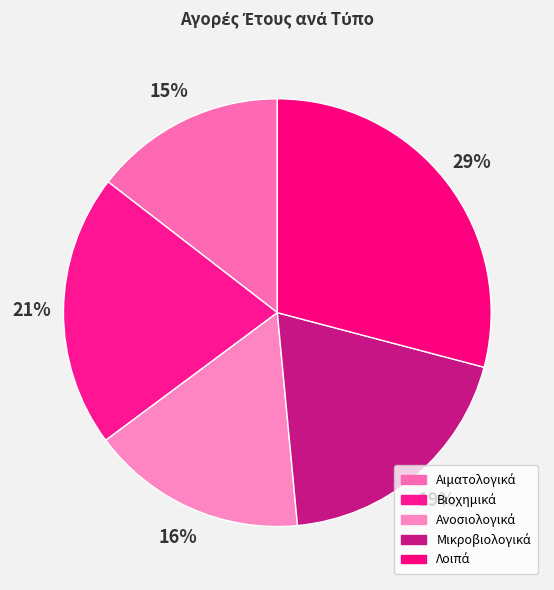

Rank the categories by value from highest to lowest.

Λοιπά, Βιοχημικά, Μικροβιολογικά, Ανοσιολογικά, Αιματολογικά